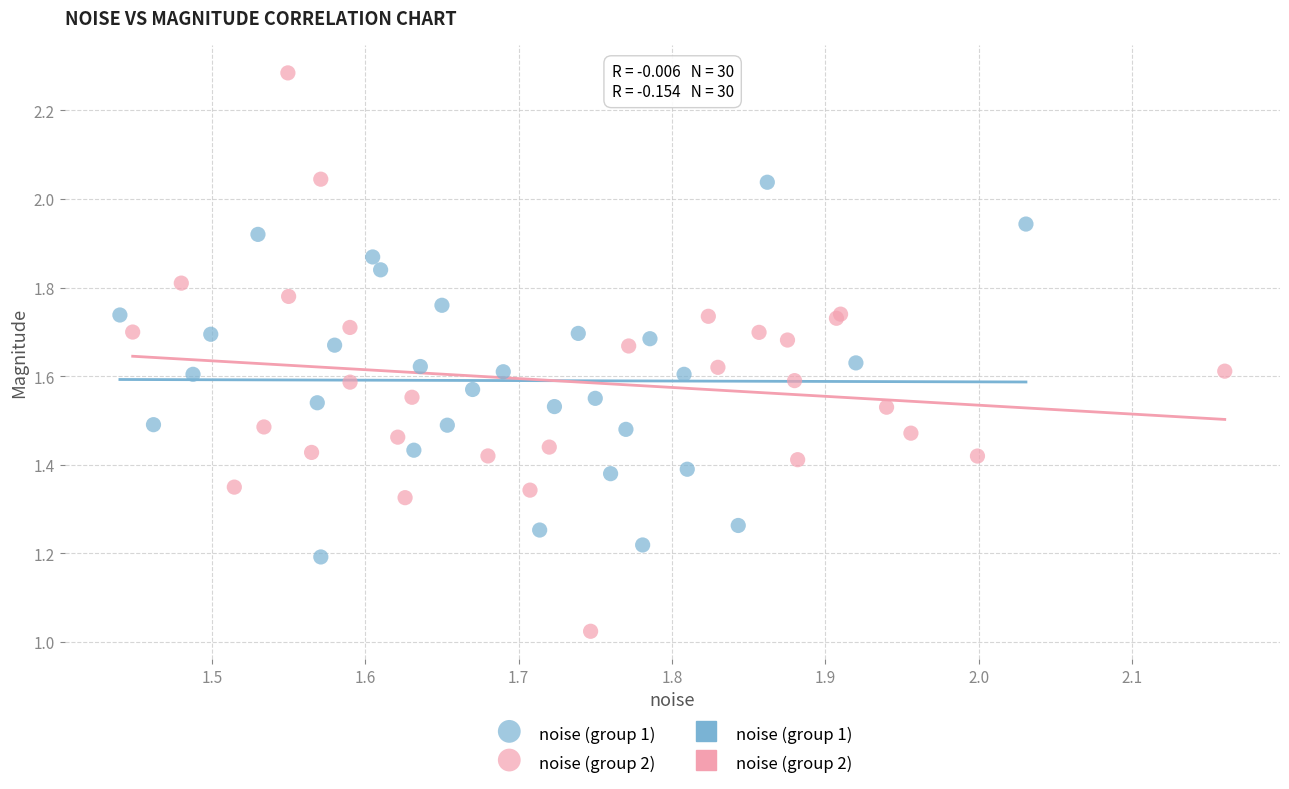

Which series contains the highest Y value?

noise (group 2)